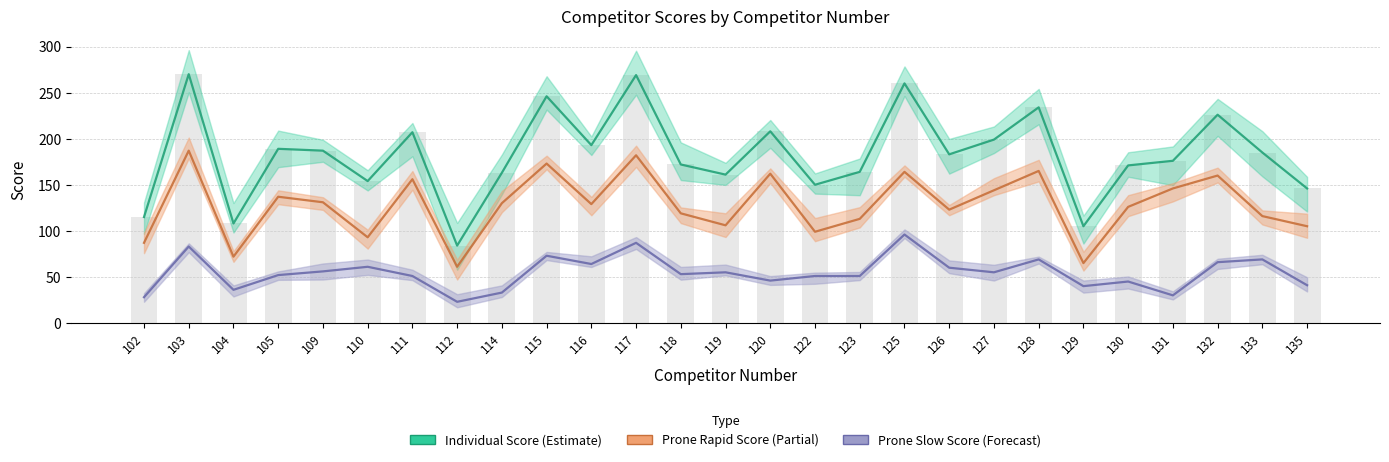

Is it true that Prone Rapid Score equals 50 at 109?

False